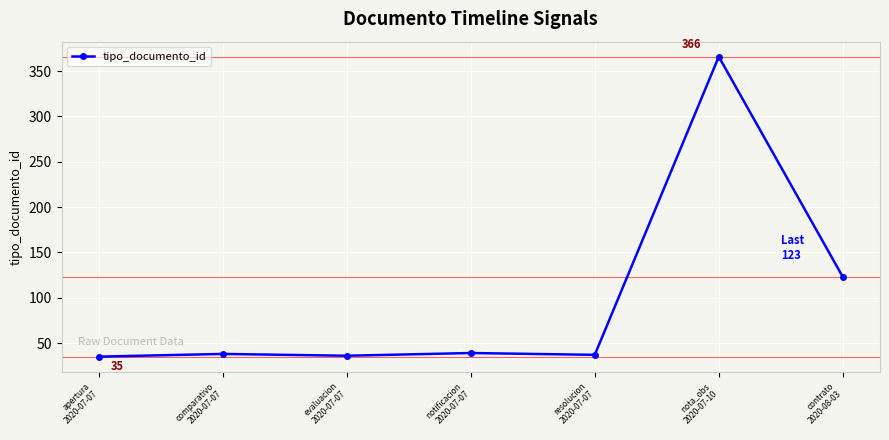

Count the number of categories in the chart.

7